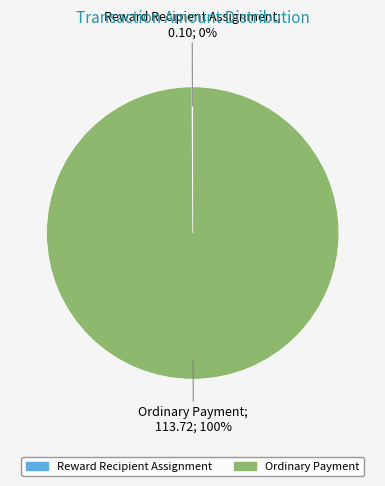

Which slice represents more than half of the pie?

Ordinary Payment